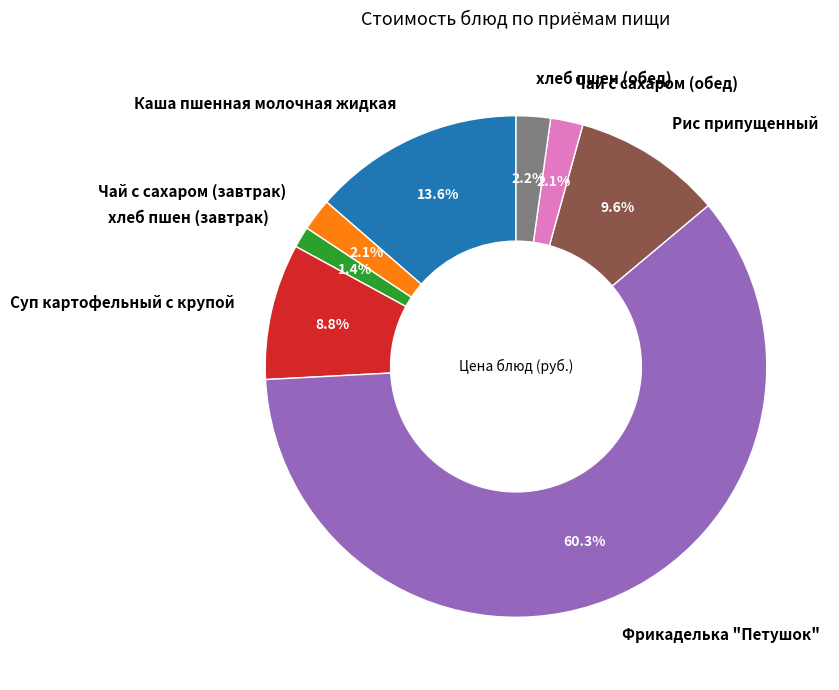

Which has a higher value, хлеб пшен (завтрак) or Чай с сахаром (завтрак)?

Чай с сахаром (завтрак)